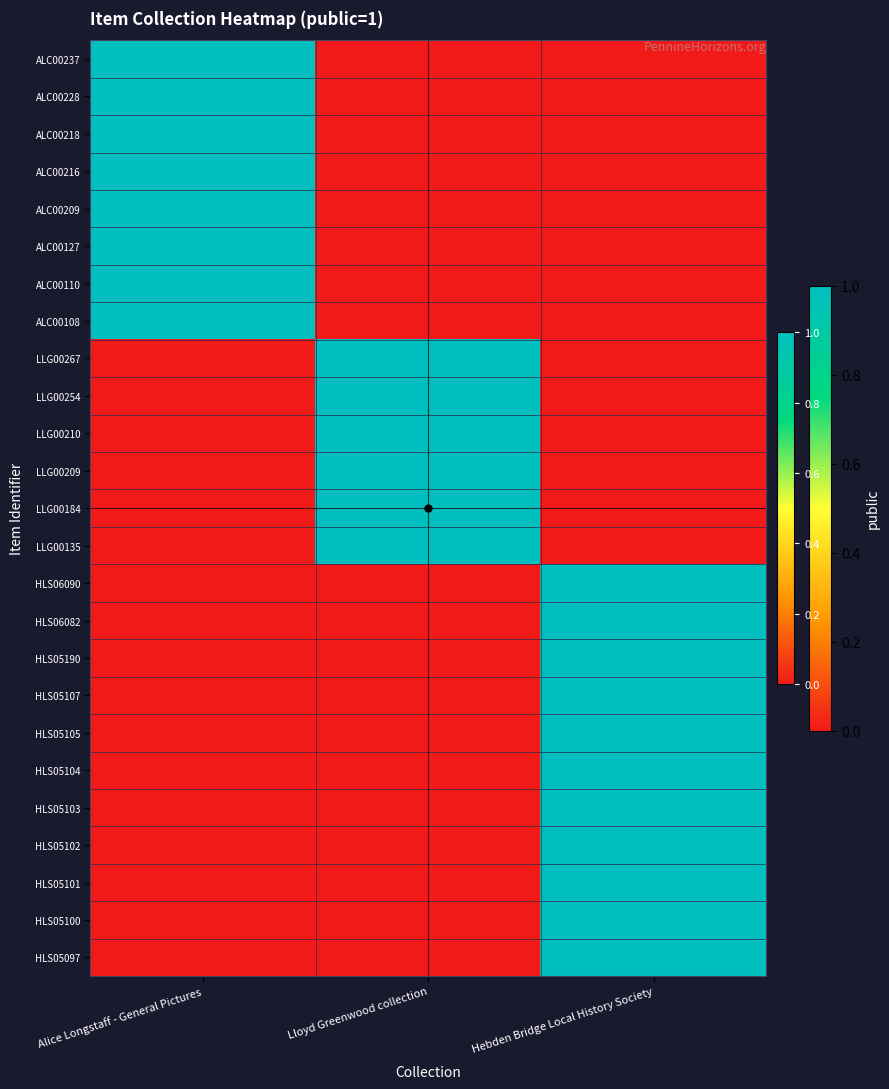

What is the difference between the highest and lowest values at Hebden Bridge Local History Society?

1